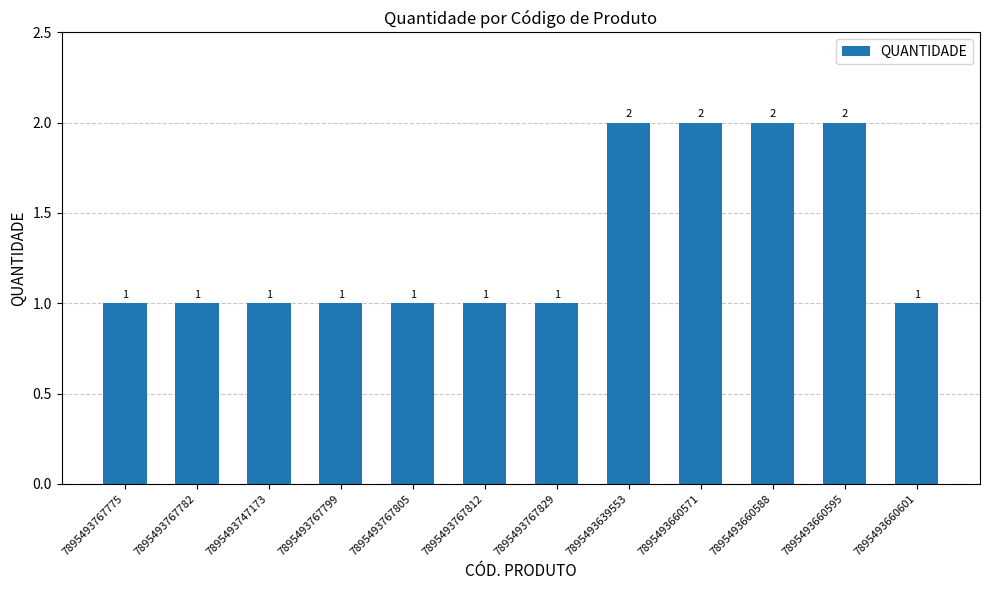

The value at 7895493767805 is 2. True or false?

False